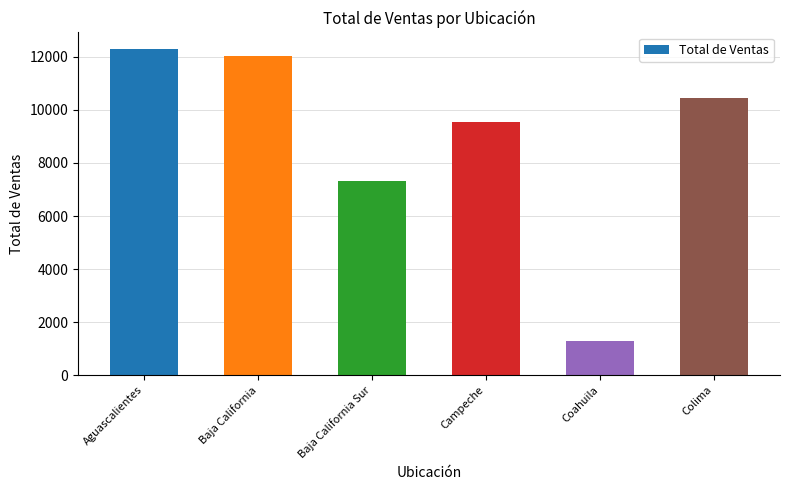

How many distinct data groups are displayed?

1